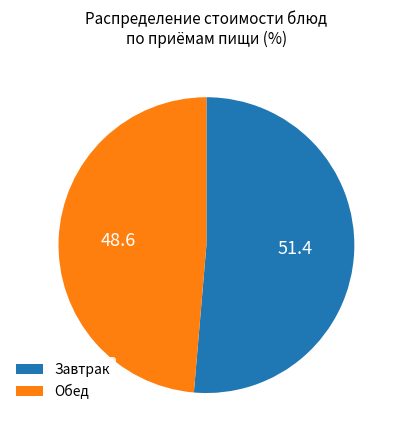

Is there any slice that represents more than half of the pie?

Yes